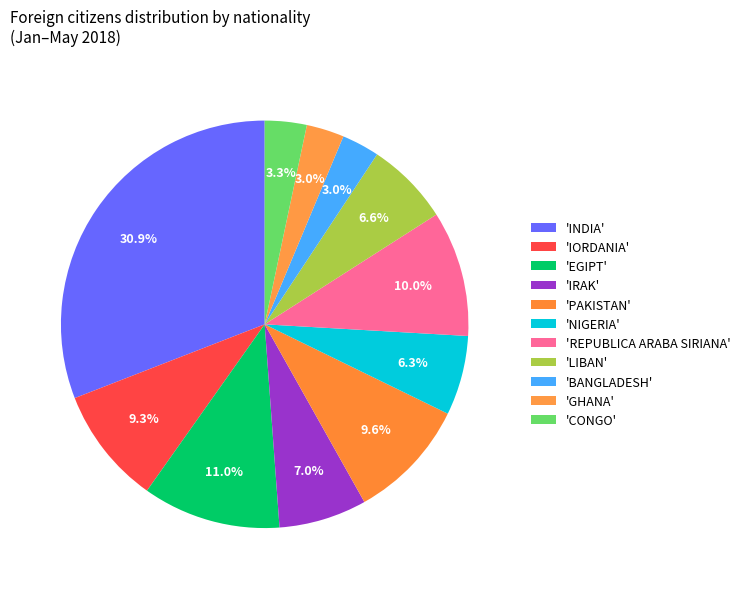

Count the number of slices in the pie.

11